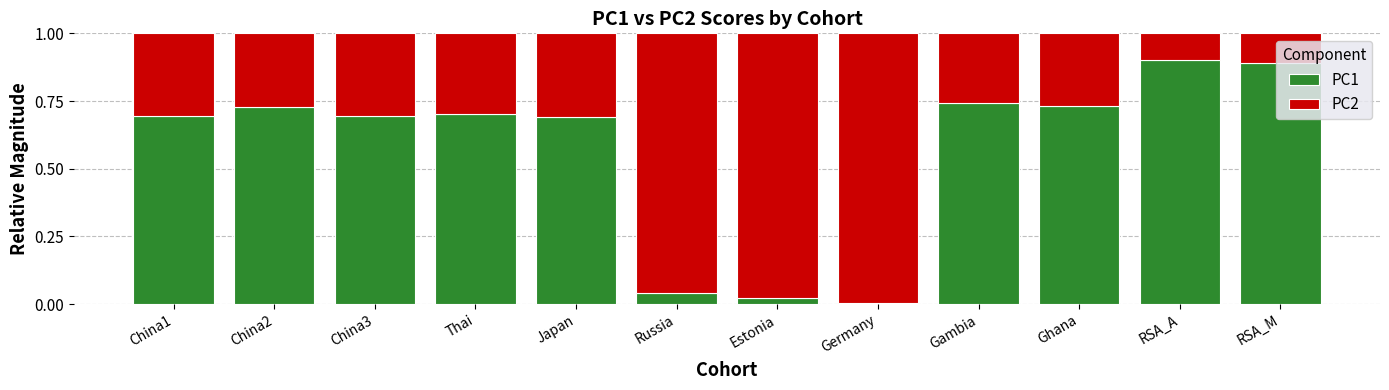

What is the maximum value for PC1?

0.9